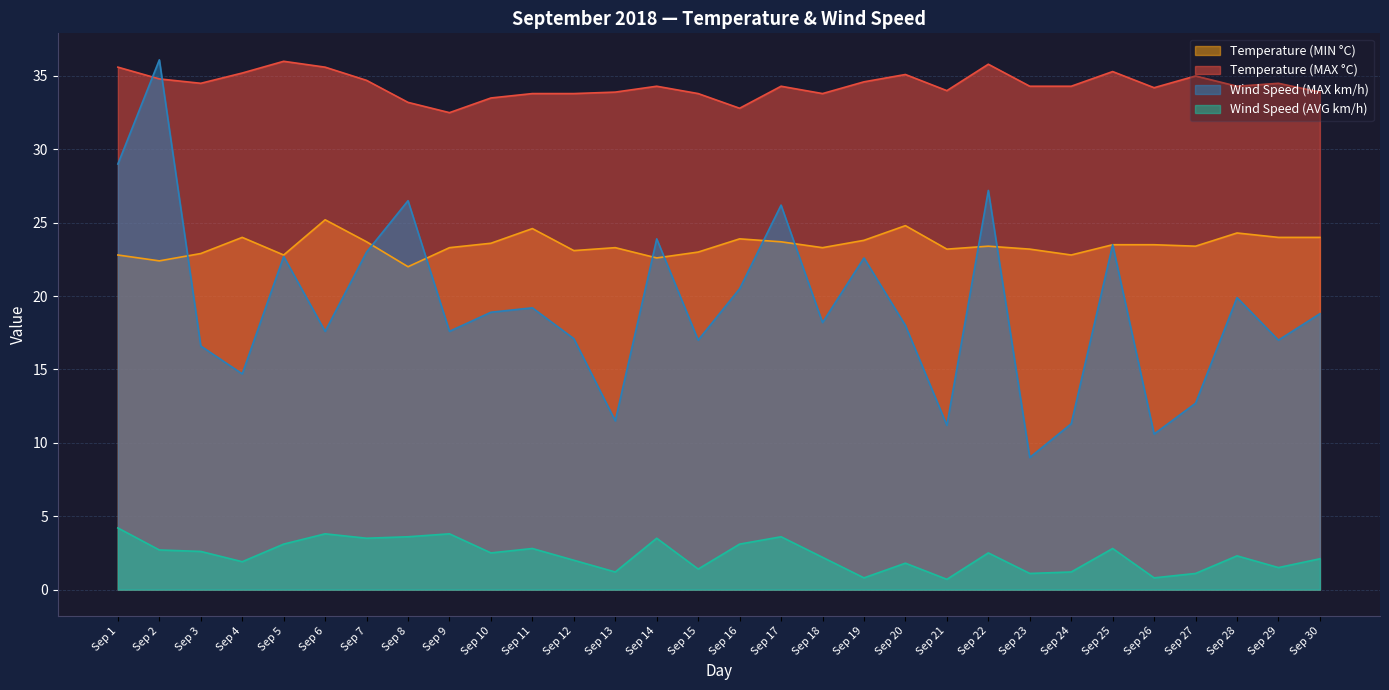

How many data points in Wind Speed (AVG km/h) are less than 2?

11